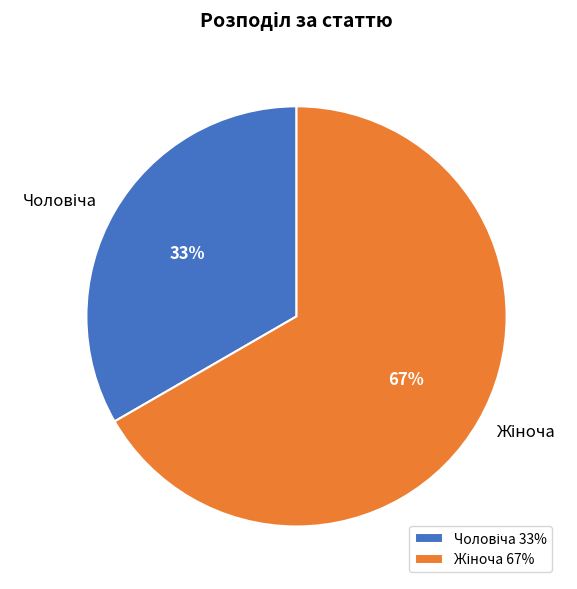

Does any single category account for the majority?

Yes